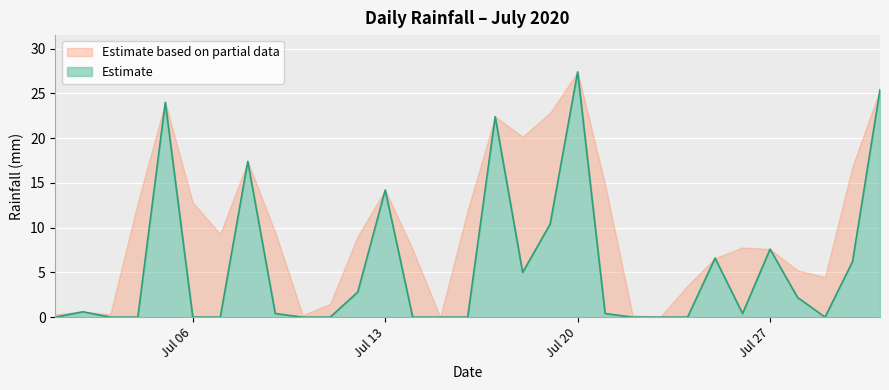

Count the number of values greater than 0.

17